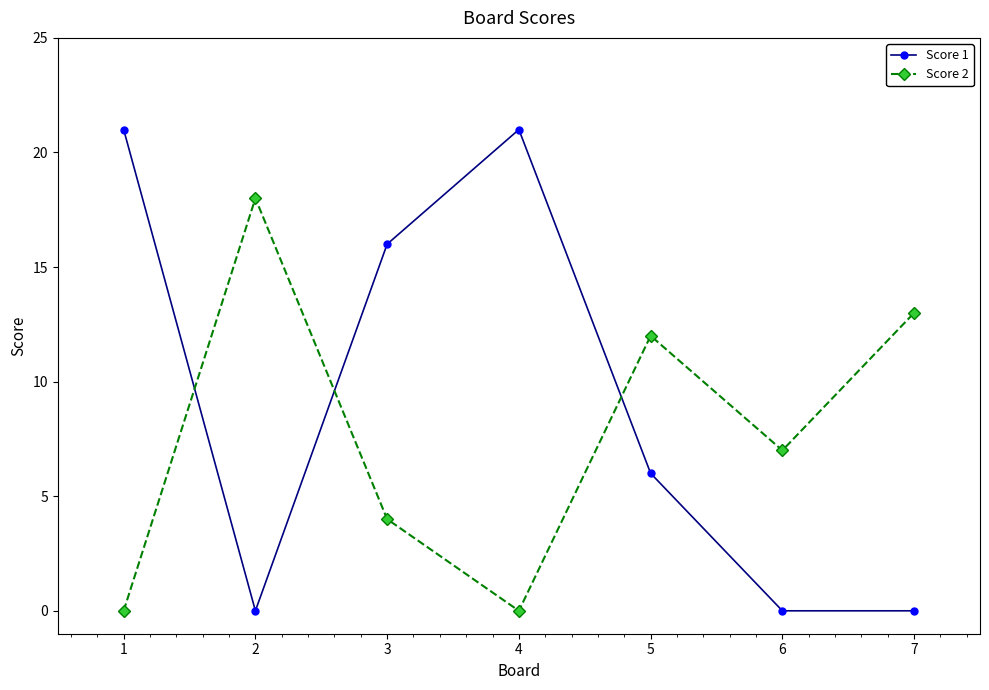

At how many categories does at least one series exceed 1?

7